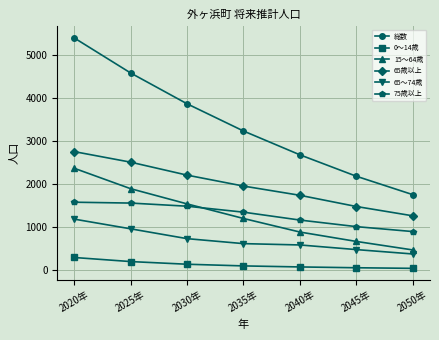

True or false: 65歳以上 and 0～14歳 intersect in this chart.

False